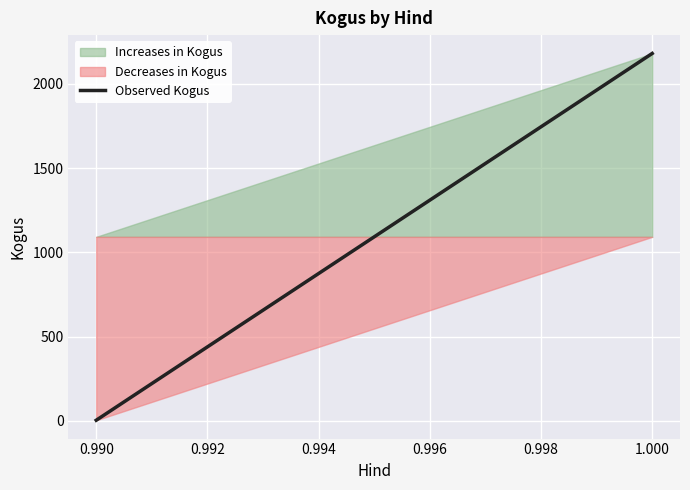

What is the sum of all Increases in Kogus values?

3272